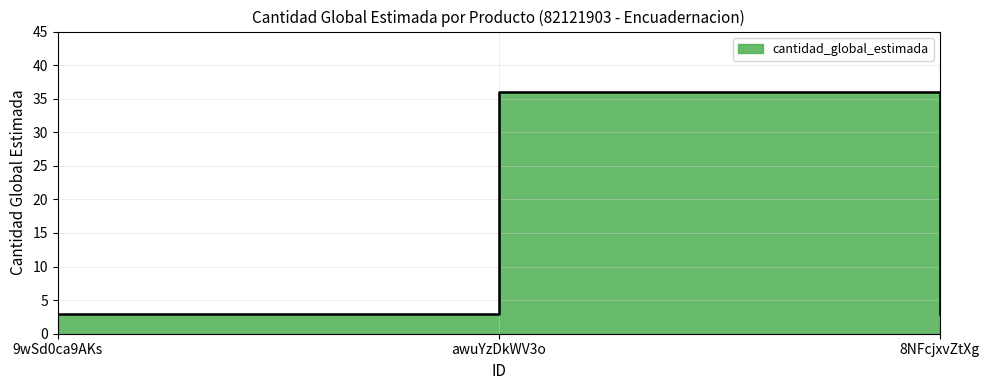

How many lines are shown in the chart?

1